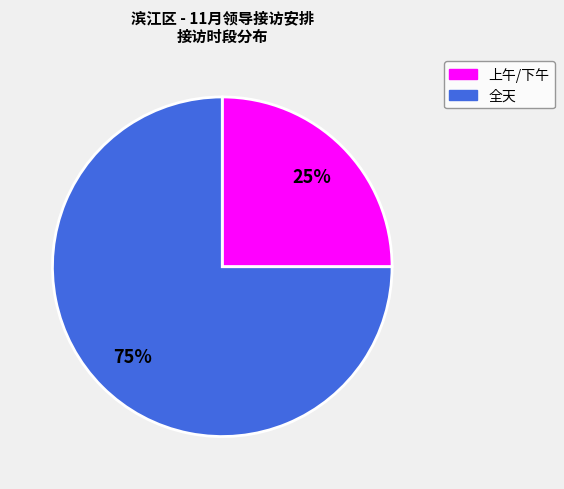

Which has a higher value, 全天 or 上午/下午?

全天